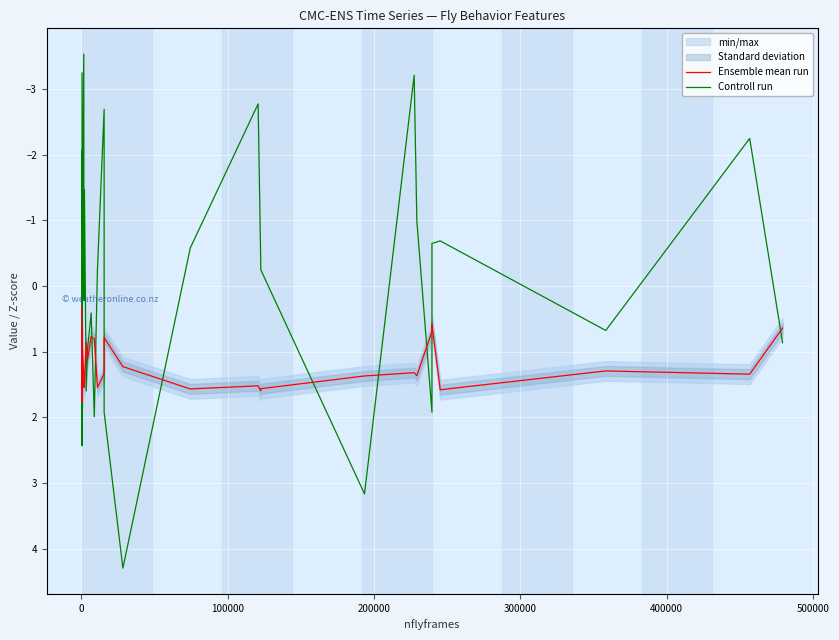

True or false: Controll run and Ensemble mean run cross at least once.

True